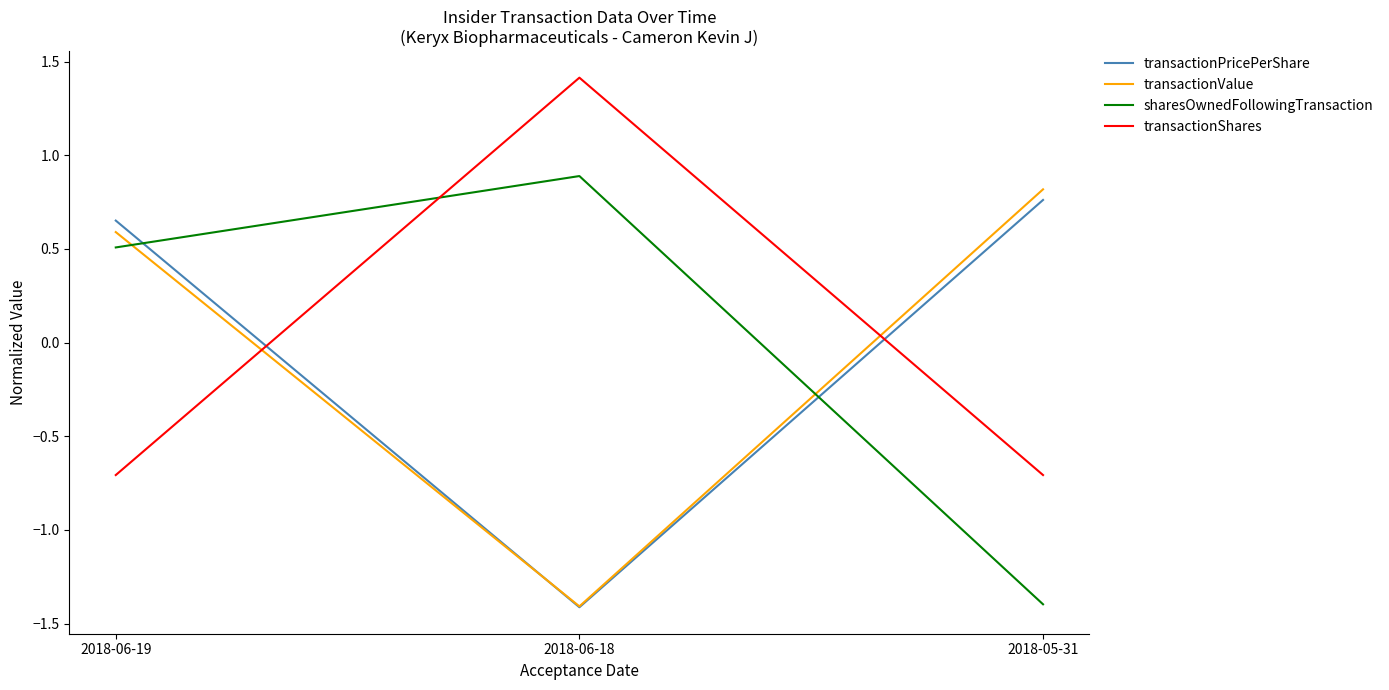

What is the spread (max minus min) of values at 2018-05-31?

2.2